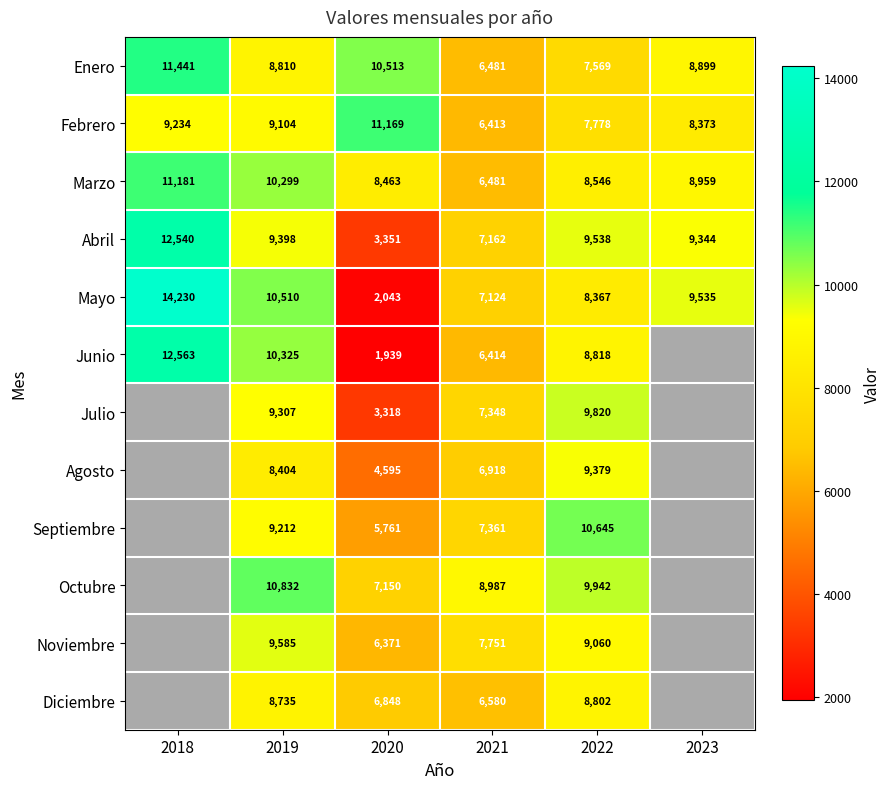

Rank the categories by Enero value from highest to lowest.

2018, 2020, 2023, 2019, 2022, 2021